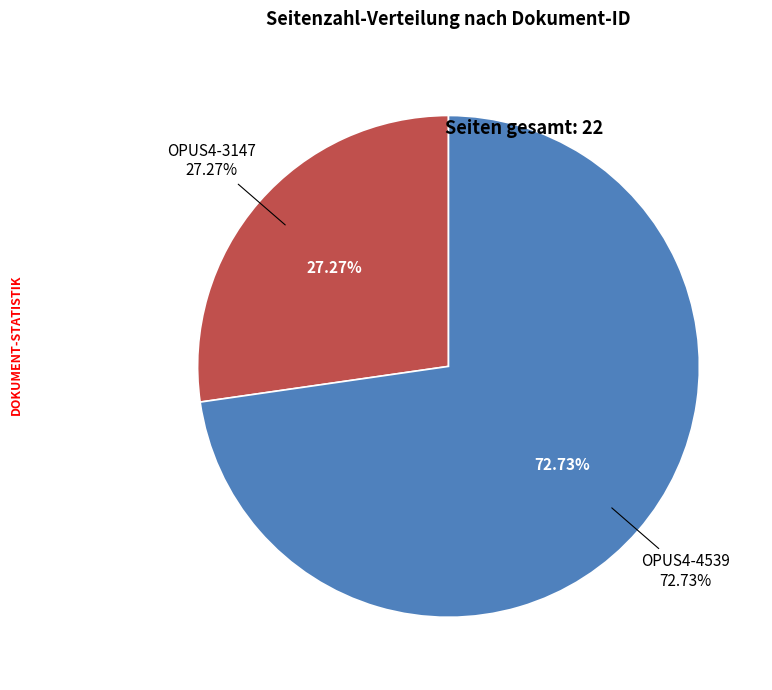

How many slices are in this pie chart?

2